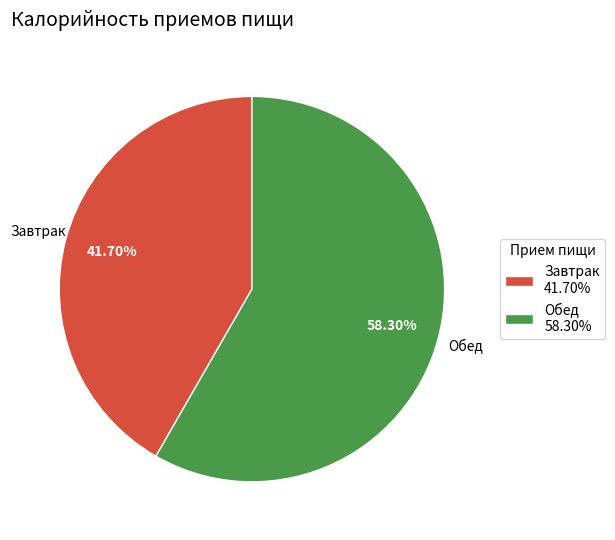

To the nearest percent, what is the difference between the largest and smallest slice percentages?

17%